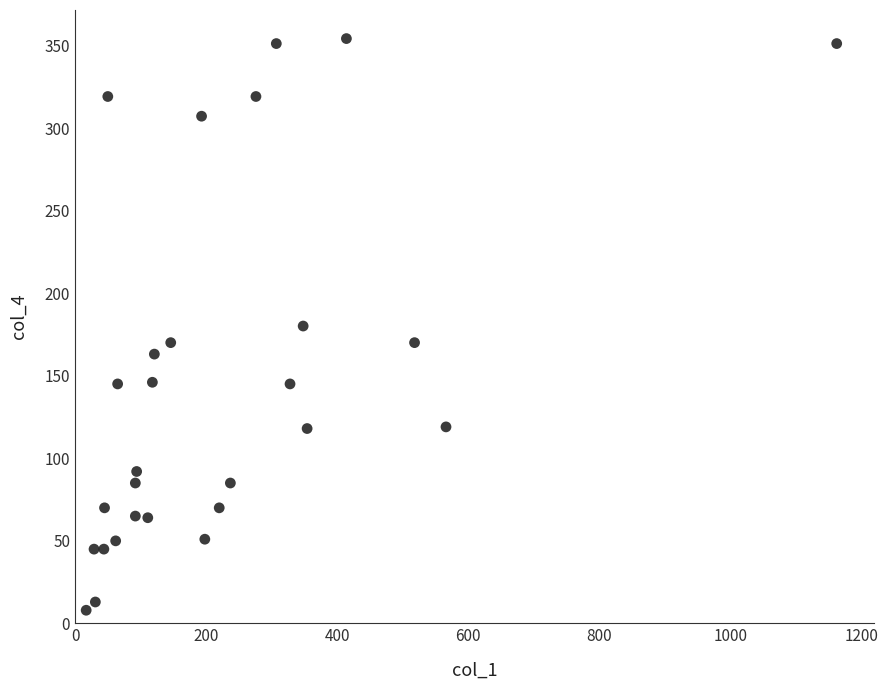

What is the range of Y values (max minus min)?

346.1